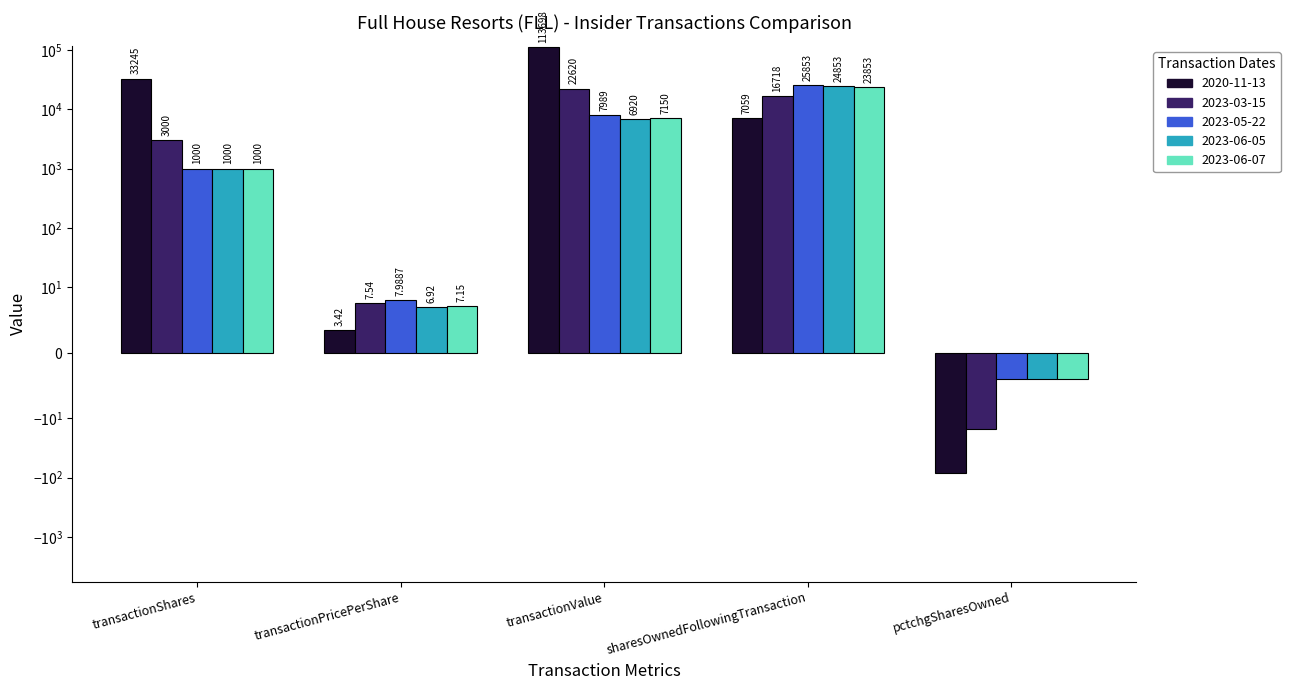

How many series are shown in this chart?

5